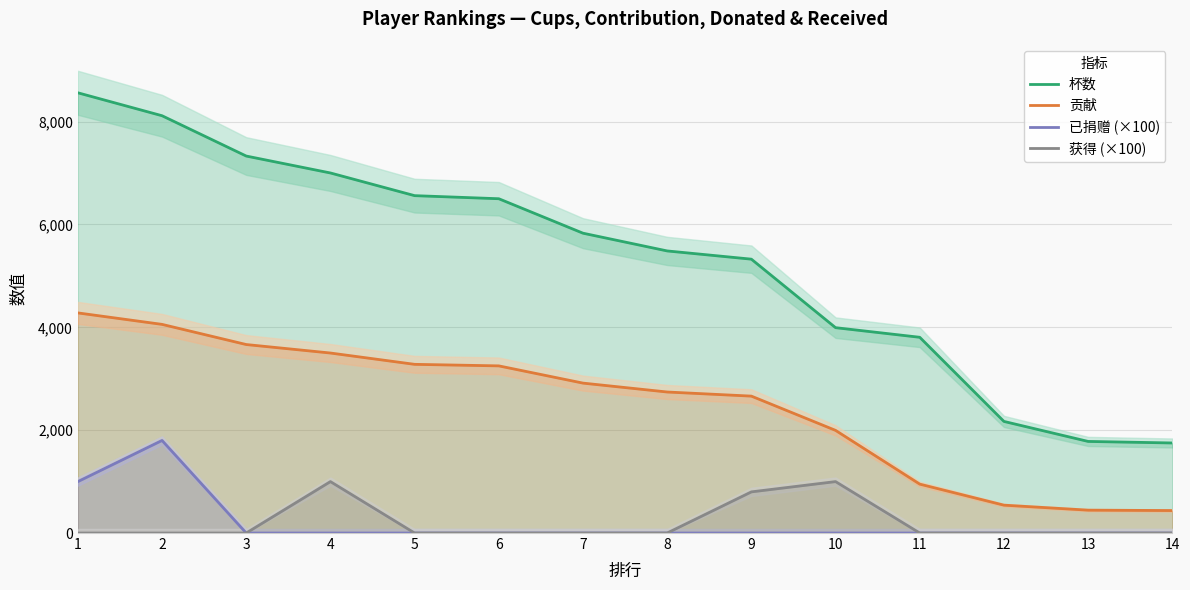

Rank the series by their maximum value, from lowest to highest.

获得 (×100), 已捐赠 (×100), 贡献, 杯数